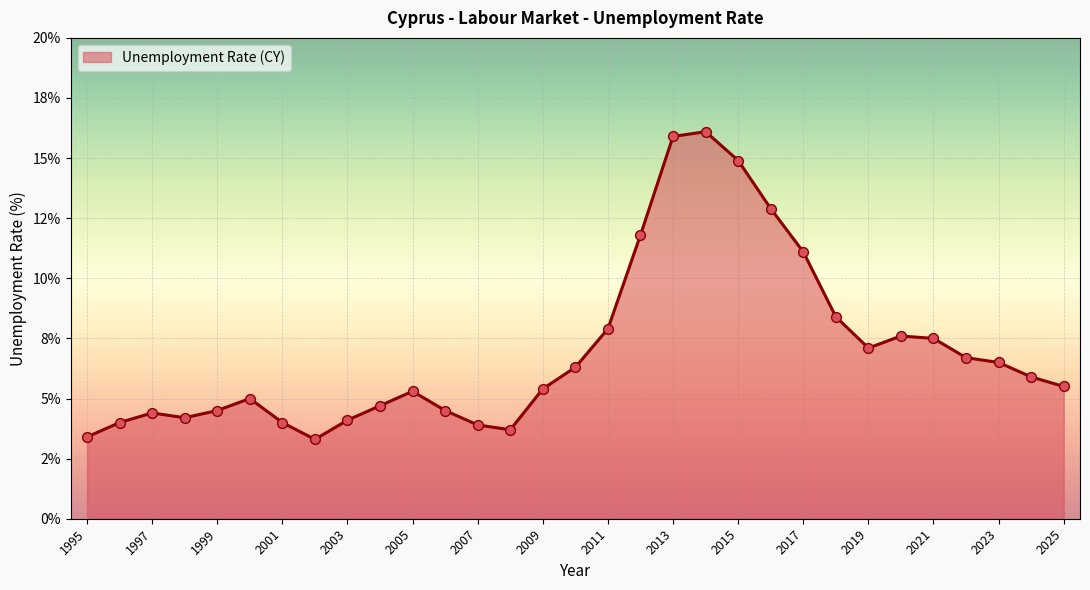

Is this an area chart (filled region under the line)?

Yes